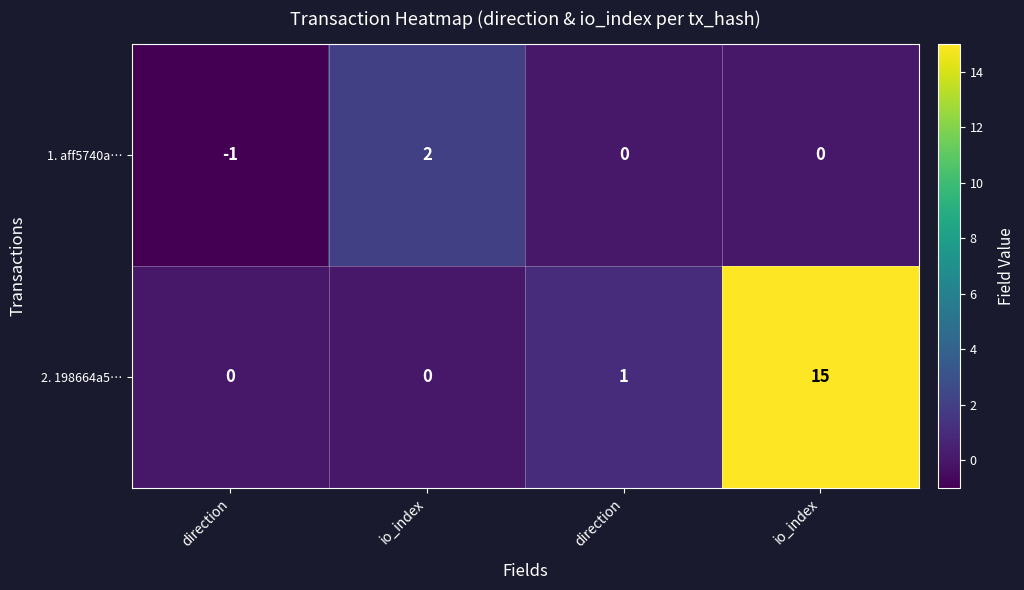

Between direction and direction, which series saw the biggest shift?

1. aff5740a…